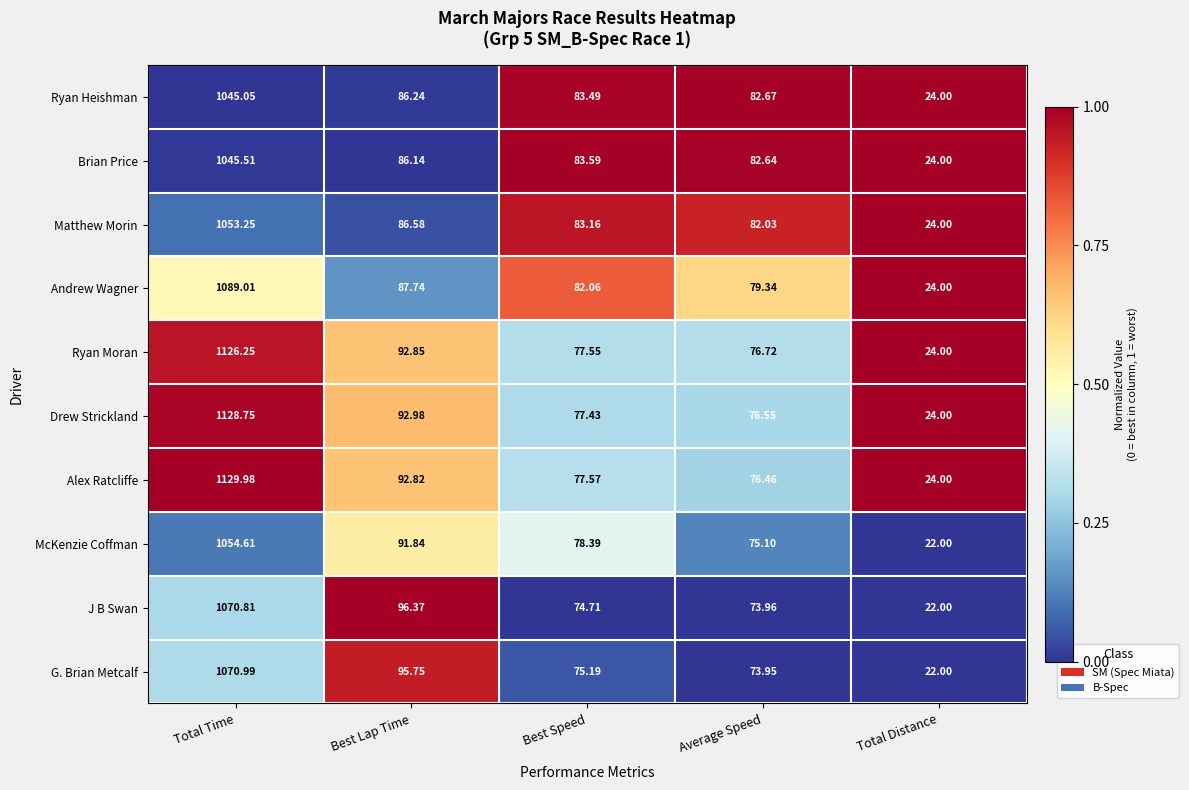

Rank the series by their maximum value, from highest to lowest.

Alex Ratcliffe, Drew Strickland, Ryan Moran, Andrew Wagner, G. Brian Metcalf, J B Swan, McKenzie Coffman, Matthew Morin, Brian Price, Ryan Heishman